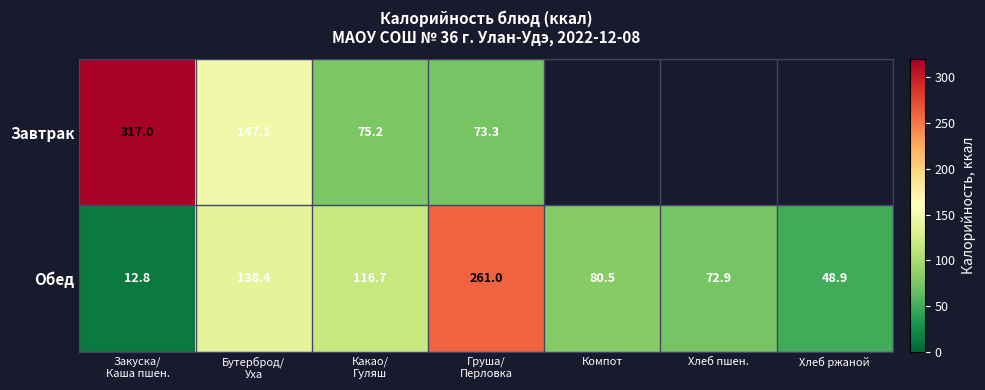

What is the sum of all Обед values?

731.2